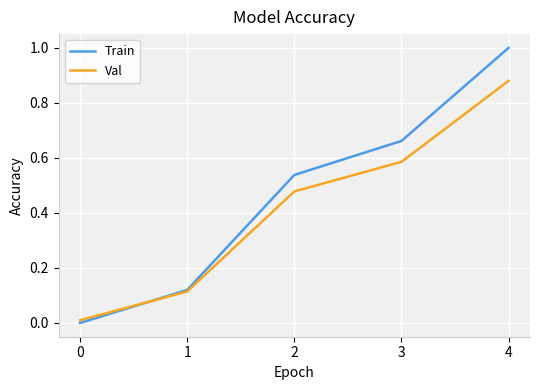

How many intersections are there between Val and Train?

1